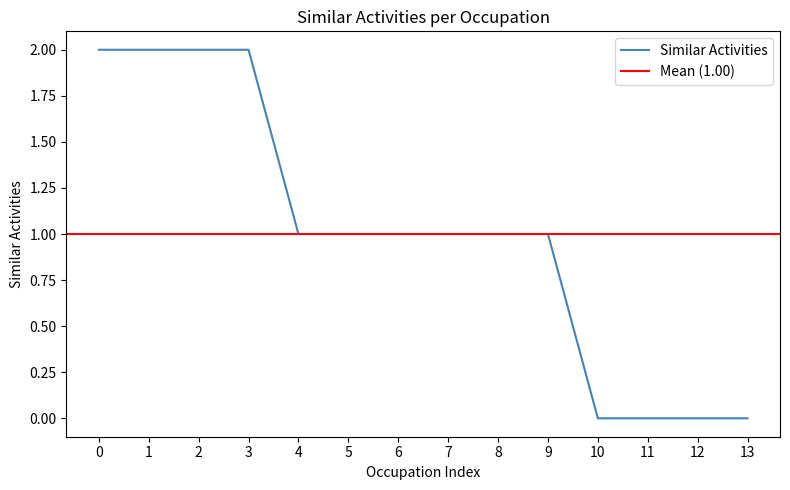

Count the number of categories in the chart.

14